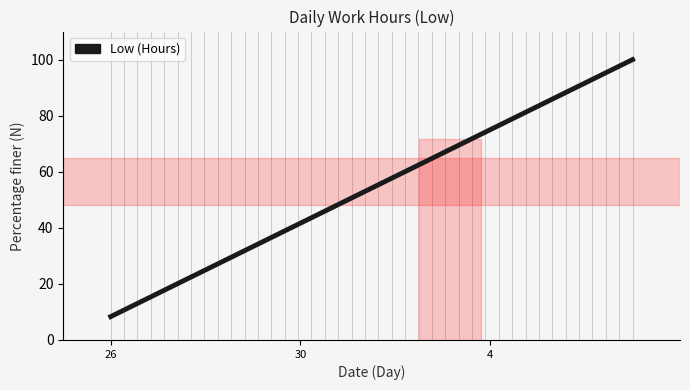

What is the difference between the maximum and minimum values?

91.7